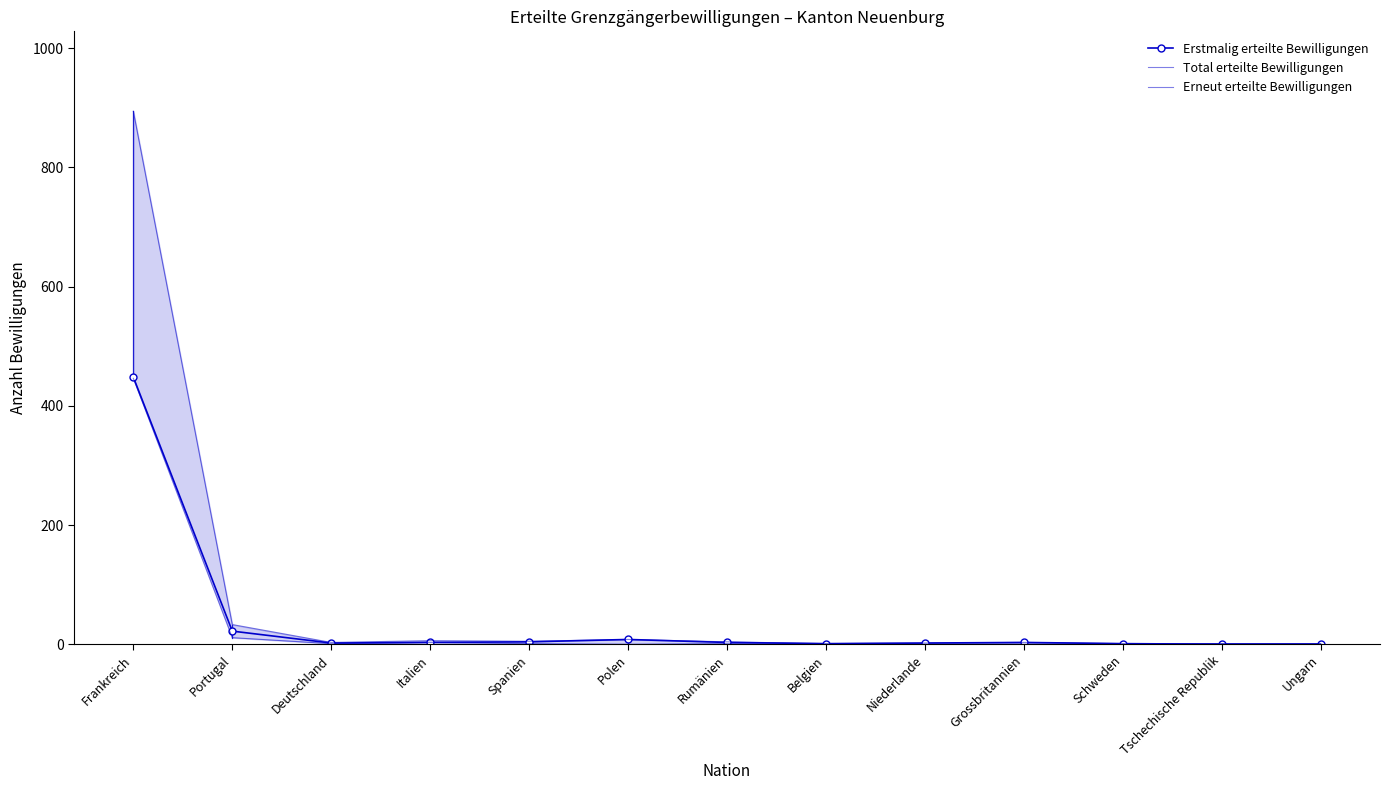

Rank the series at Portugal from lowest to highest value.

Erneut erteilte Bewilligungen, Erstmalig erteilte Bewilligungen, Total erteilte Bewilligungen